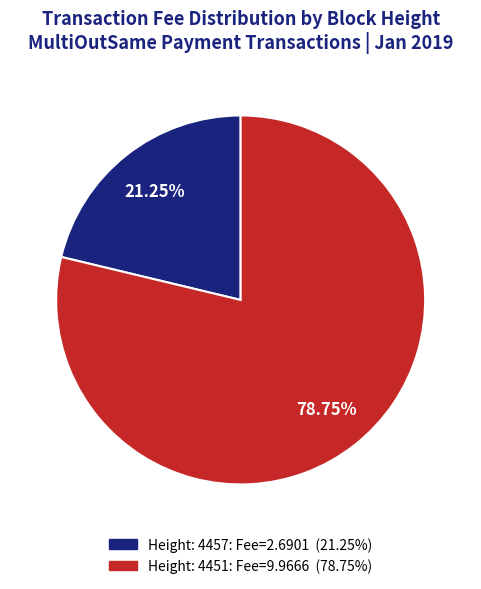

Count the number of slices in the pie.

2